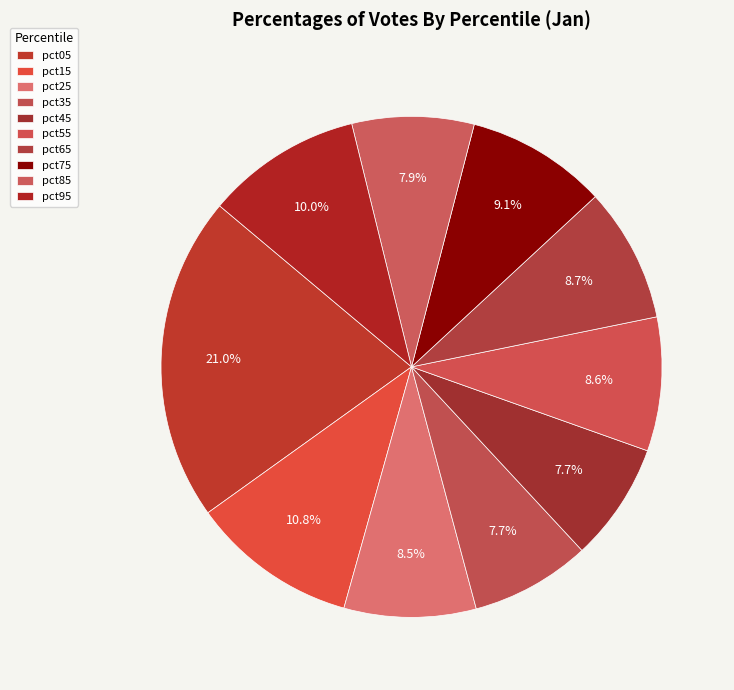

What percentage is the pct75 slice, to the nearest percent?

9%